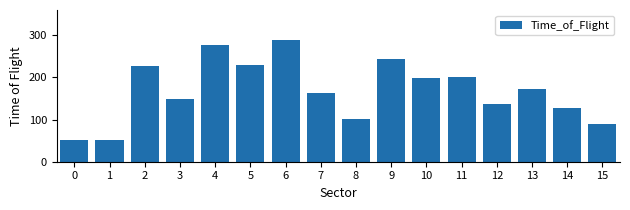

What is the average value?

169.2